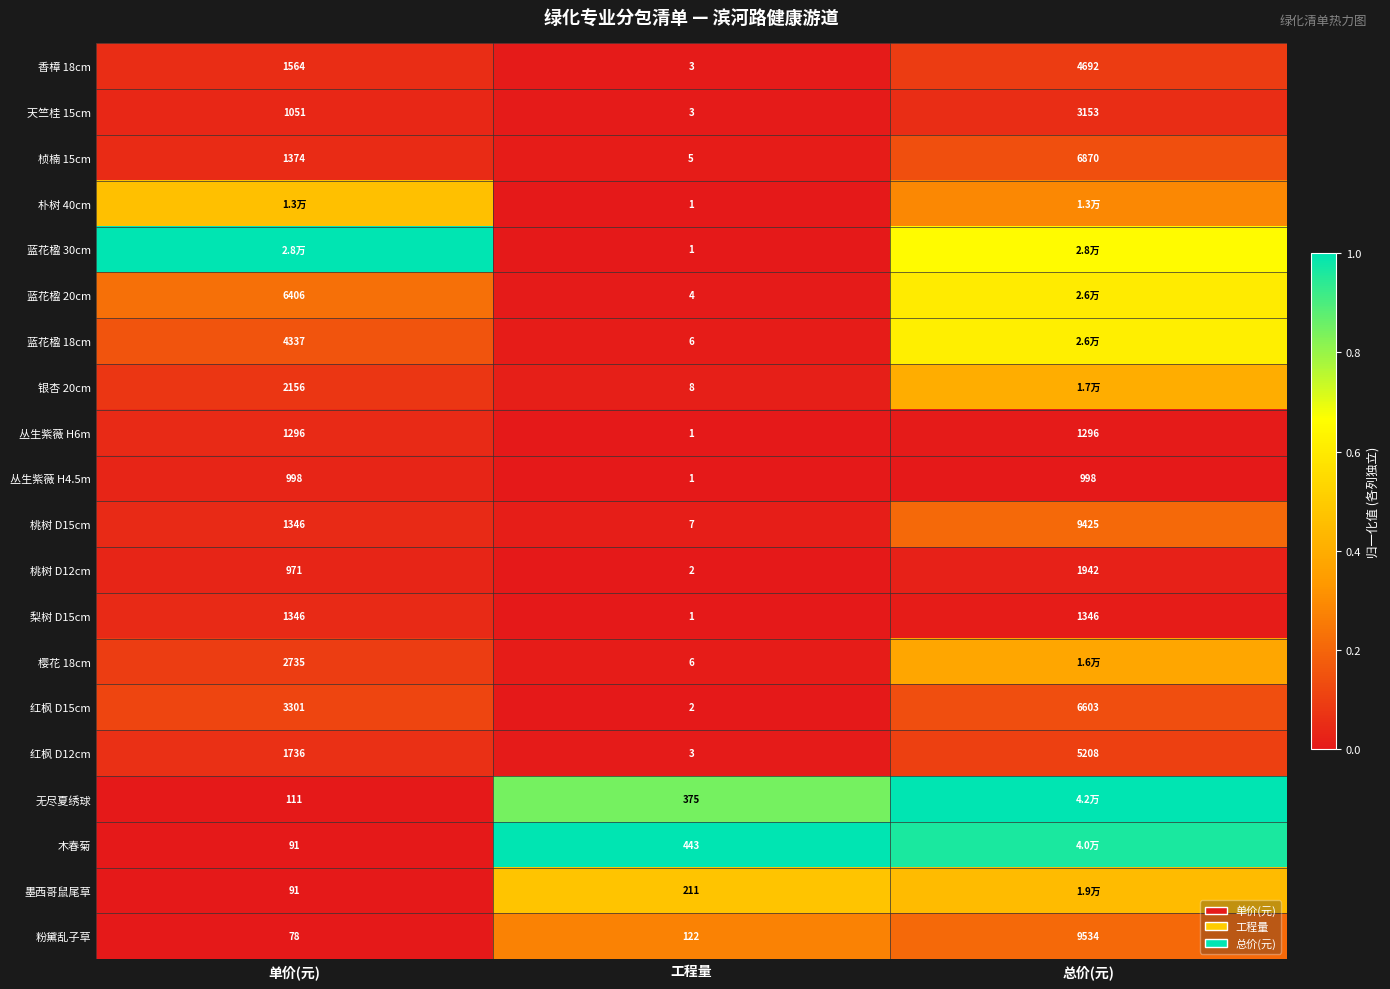

How many categories are shown in the chart?

3